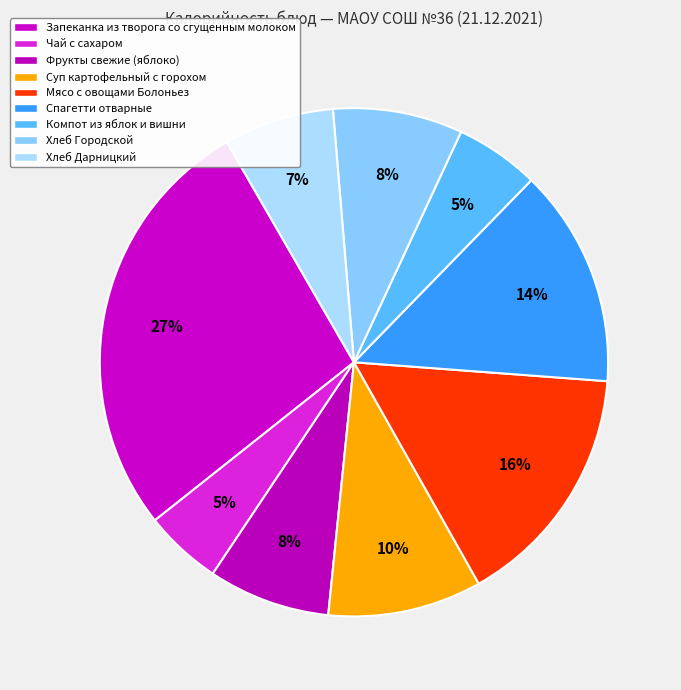

Which slice is the largest?

Запеканка из творога со сгущенным молоком